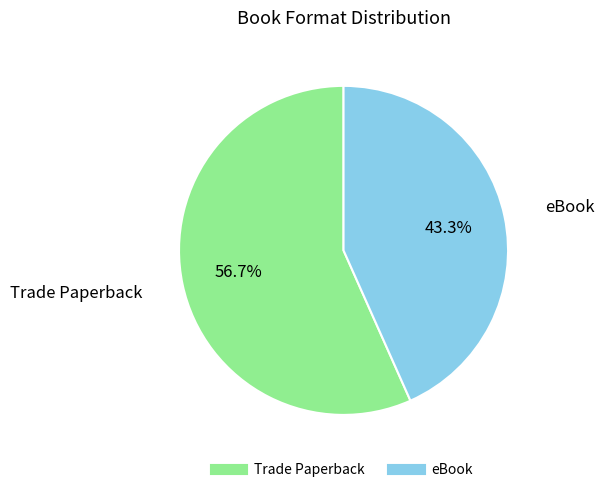

Combined, do Trade Paperback and eBook account for over 50%?

Yes